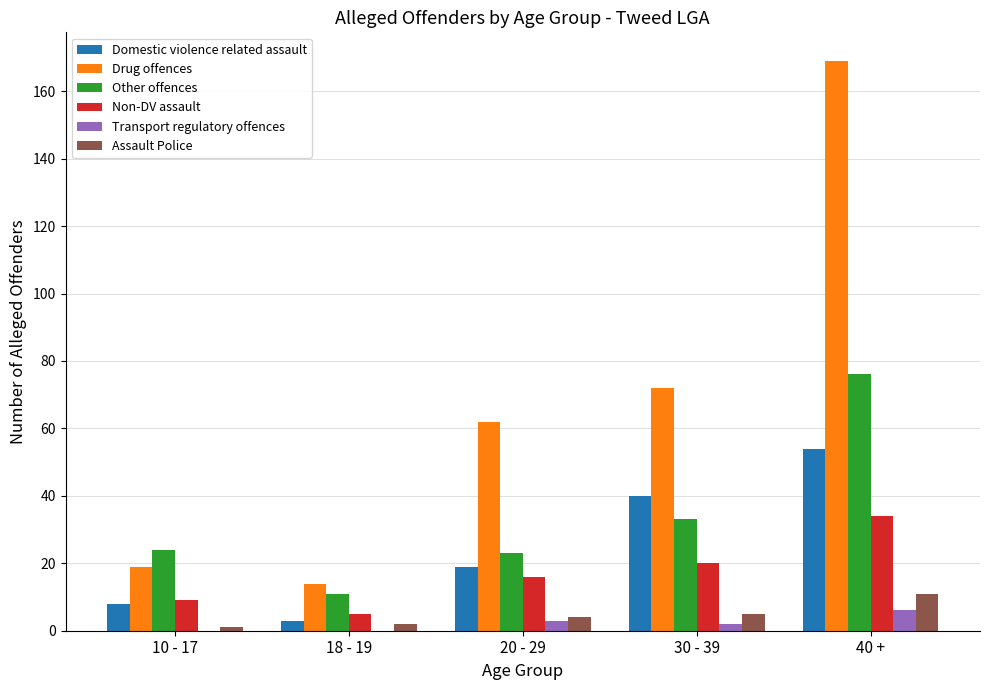

What is the sum of all Domestic violence related assault values?

124